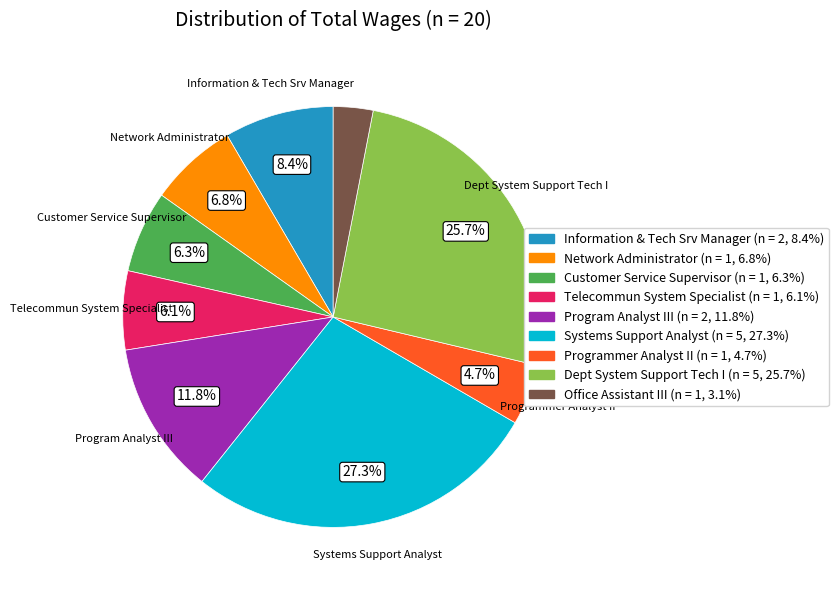

Which slice is the largest?

Systems Support Analyst